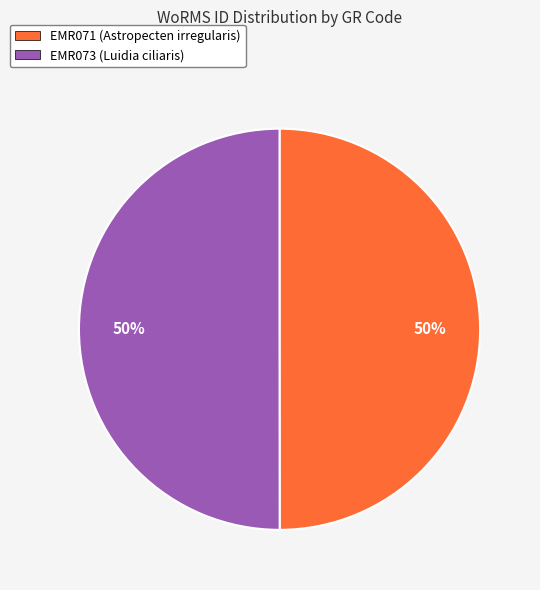

To the nearest percent, what portion does EMR071 (Astropecten irregularis) represent?

50%